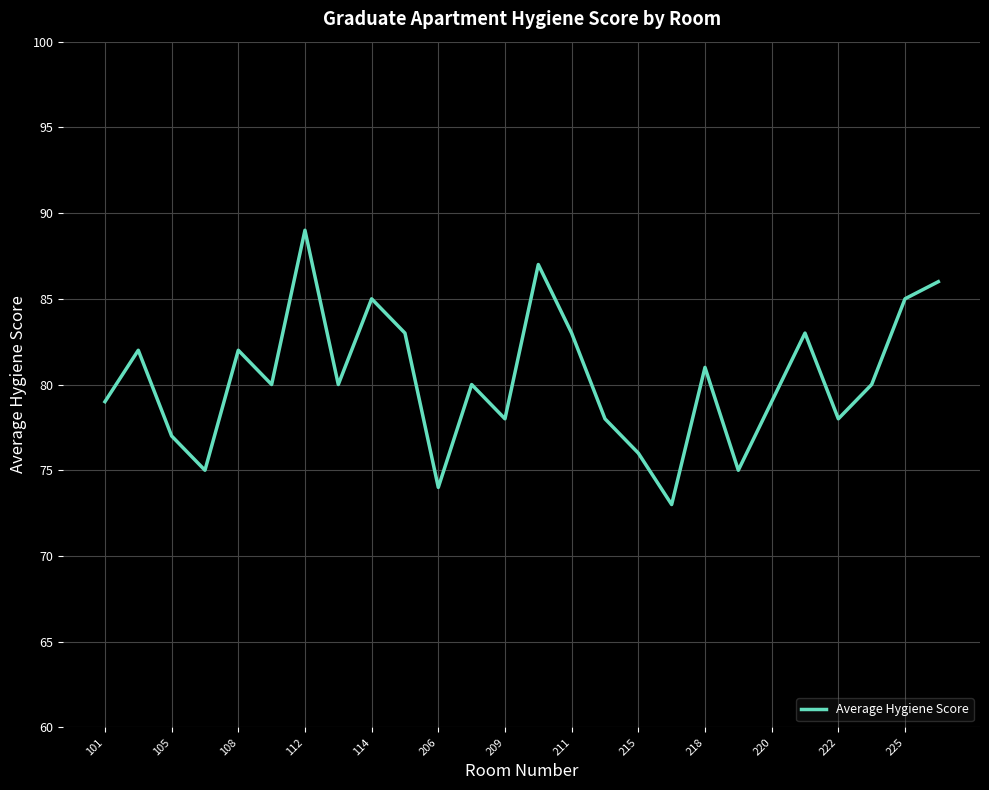

Does the chart have visible grid lines?

Yes